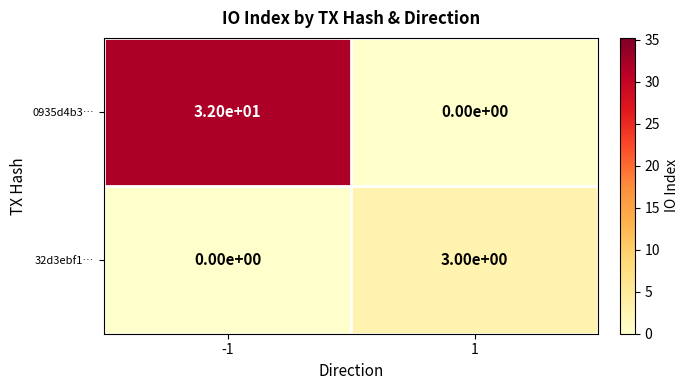

How many values in 32d3ebf1… are above zero?

1